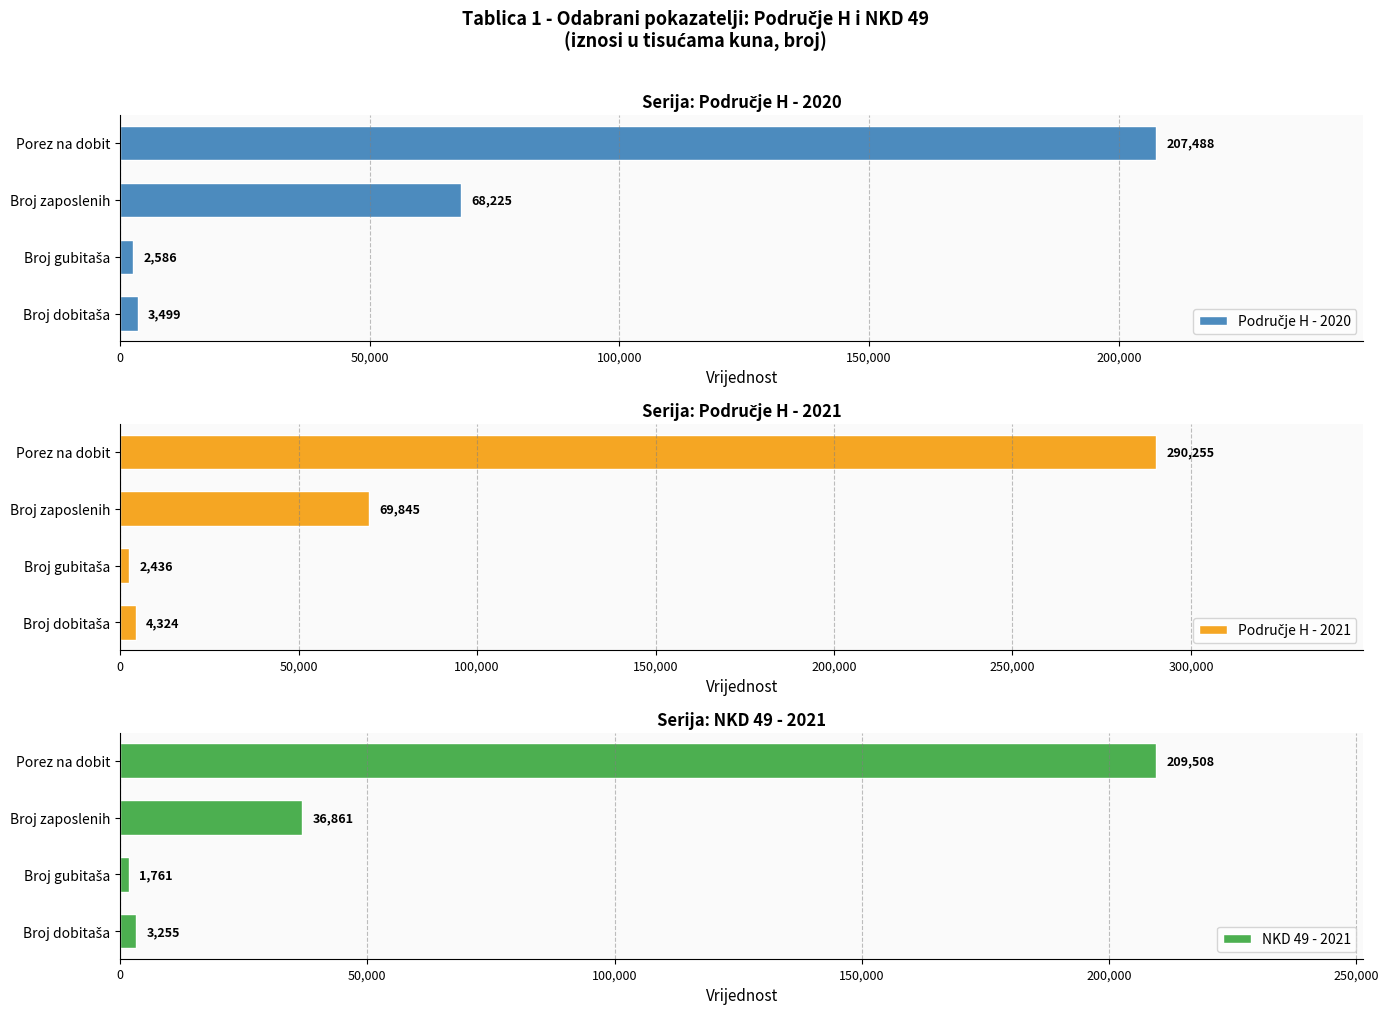

Rank the series by their average value, from highest to lowest.

Područje H - 2021, Područje H - 2020, NKD 49 - 2021